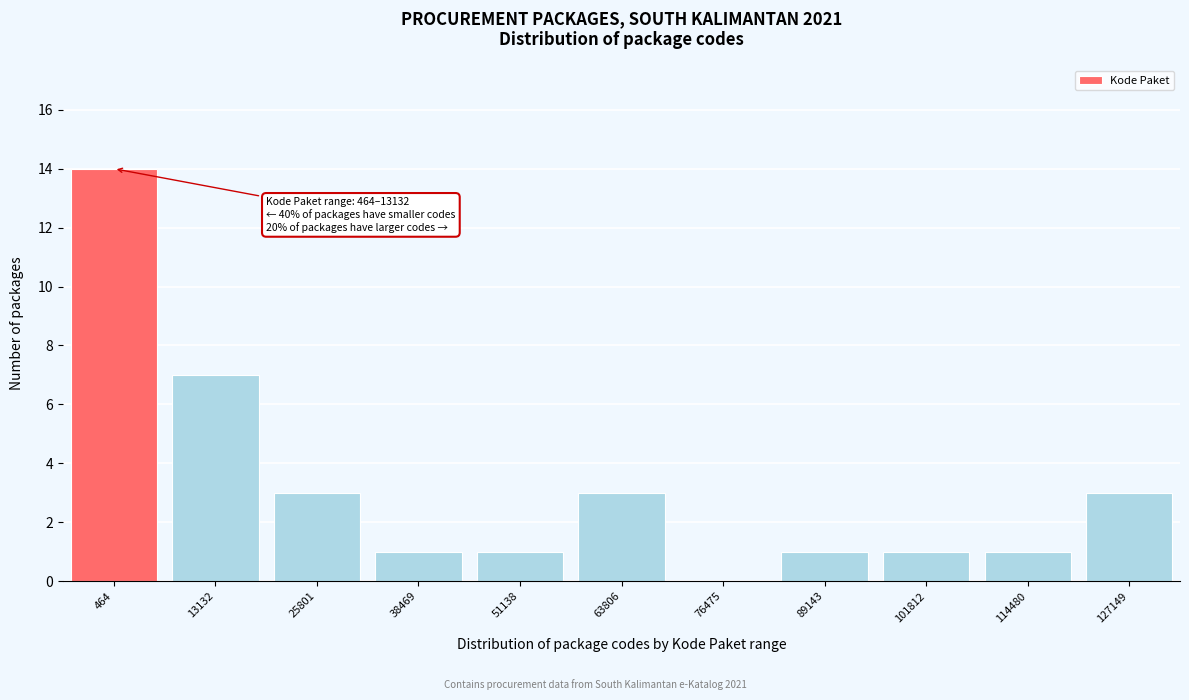

Reading left to right, extract all data points from this chart.

464=14	13132=7	25801=3	38469=1	51138=1	63806=3	76475=0	89143=1	101812=1	114480=1	127149=3